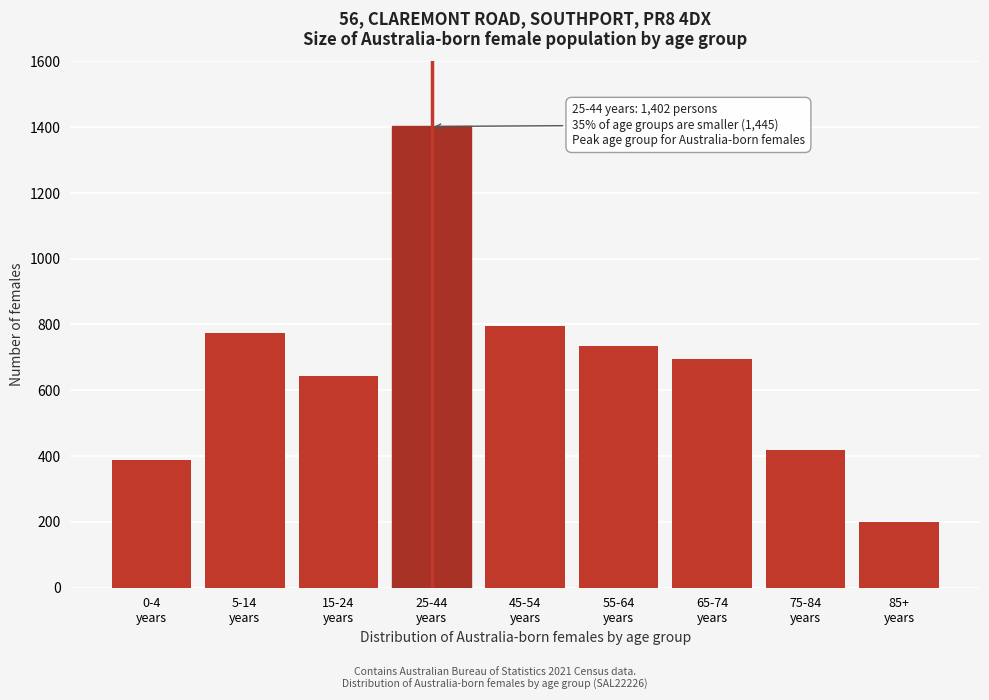

Reading left to right, list all the values displayed in this chart.

388	773	643	1402	796	735	696	419	199